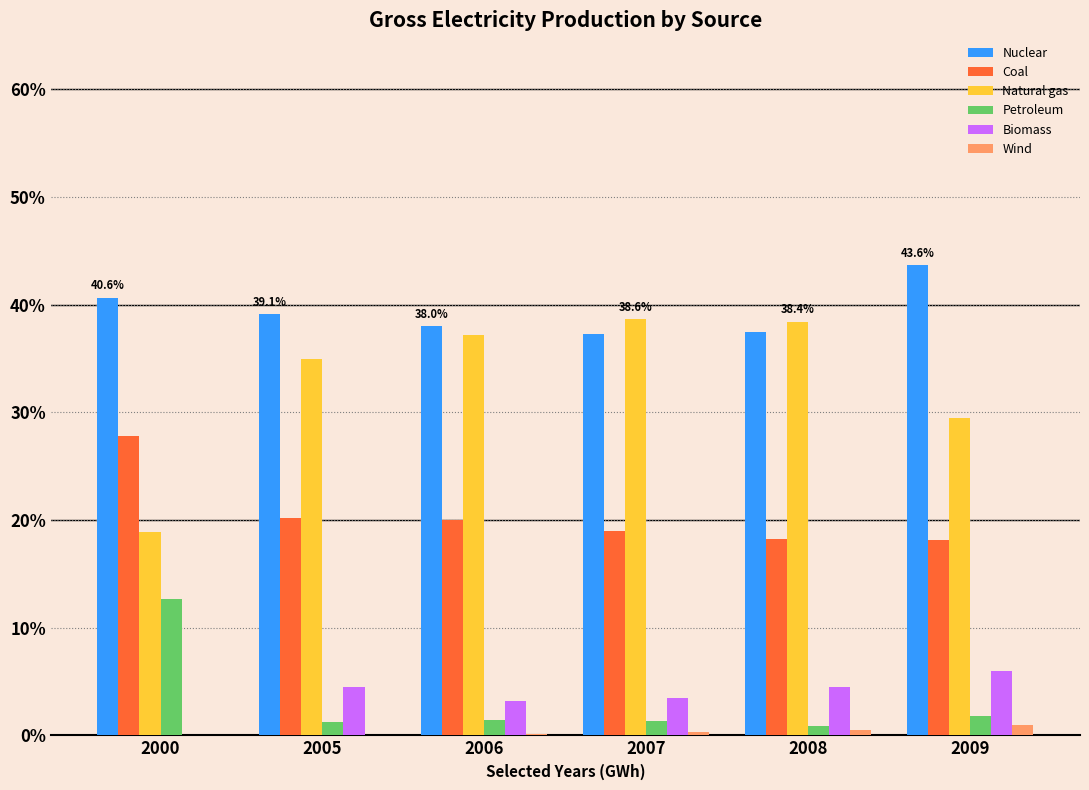

How many data points in Coal are above 20?

3